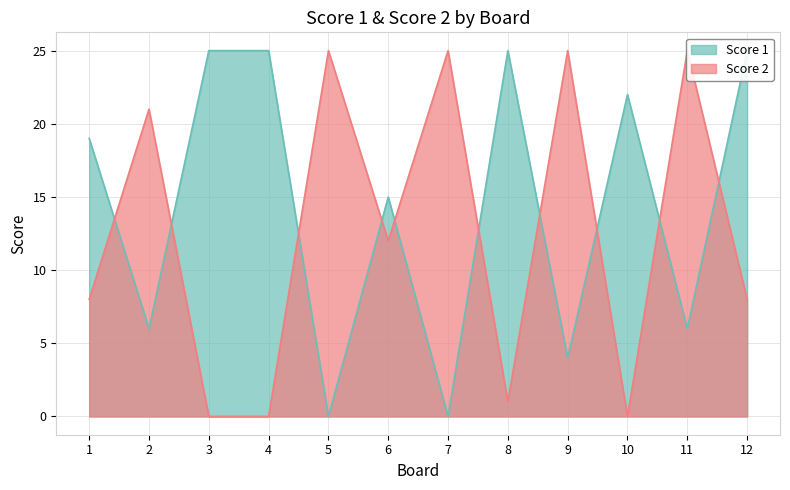

At which category is the sum across all series the highest?

12